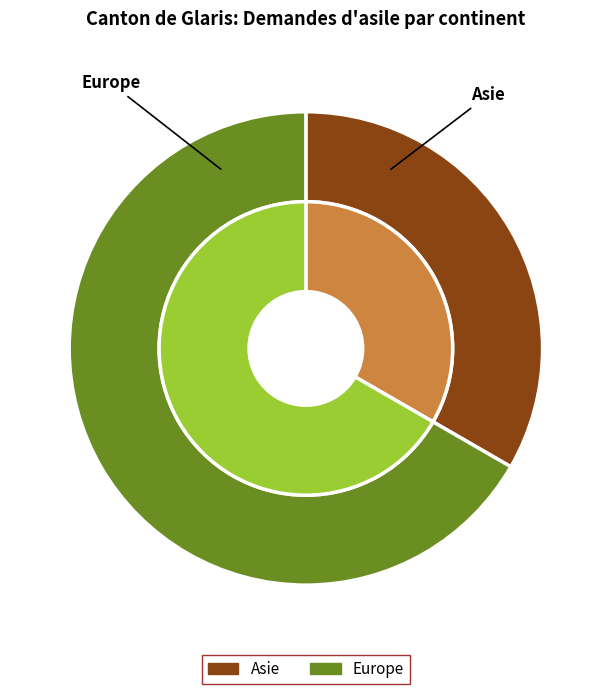

To the nearest percent, what is the difference between the largest and smallest slice percentages?

33%